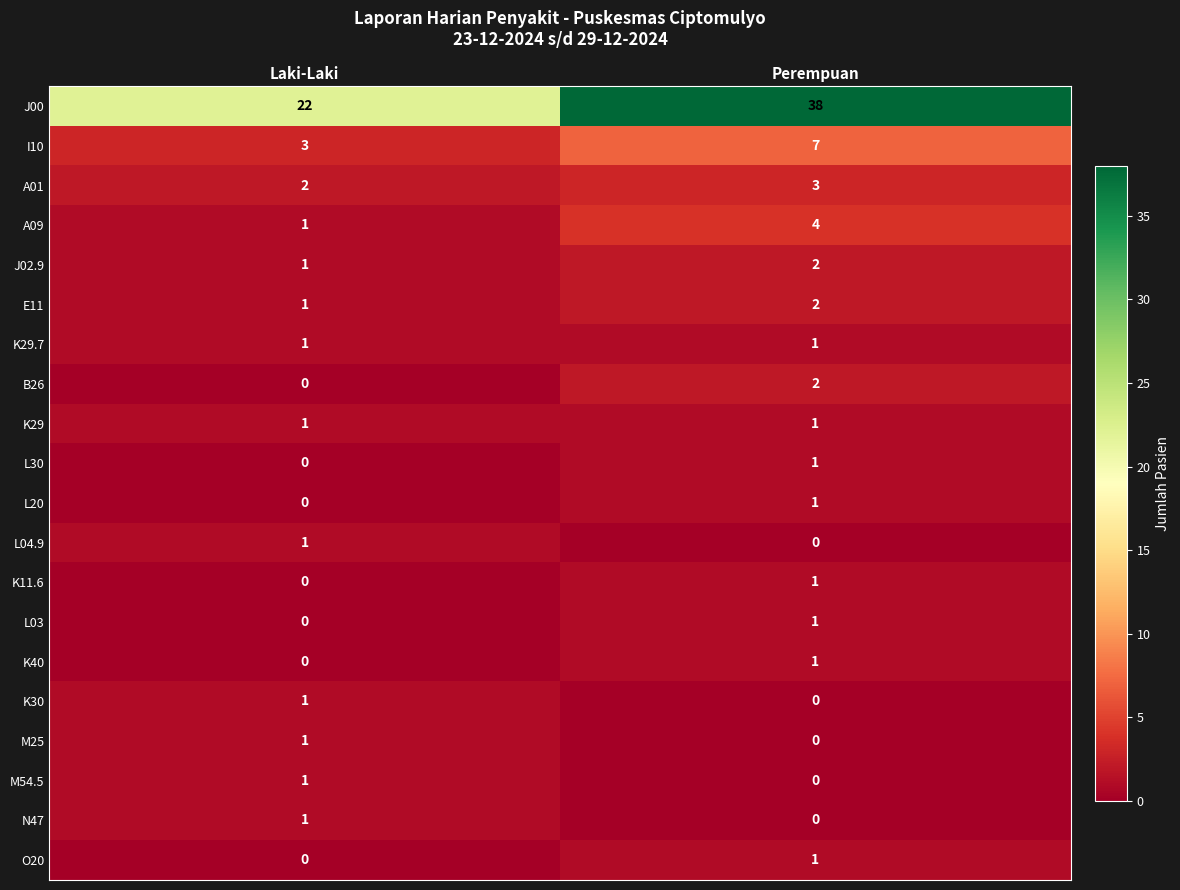

True or false: K30 has a value of 0 at Perempuan.

True